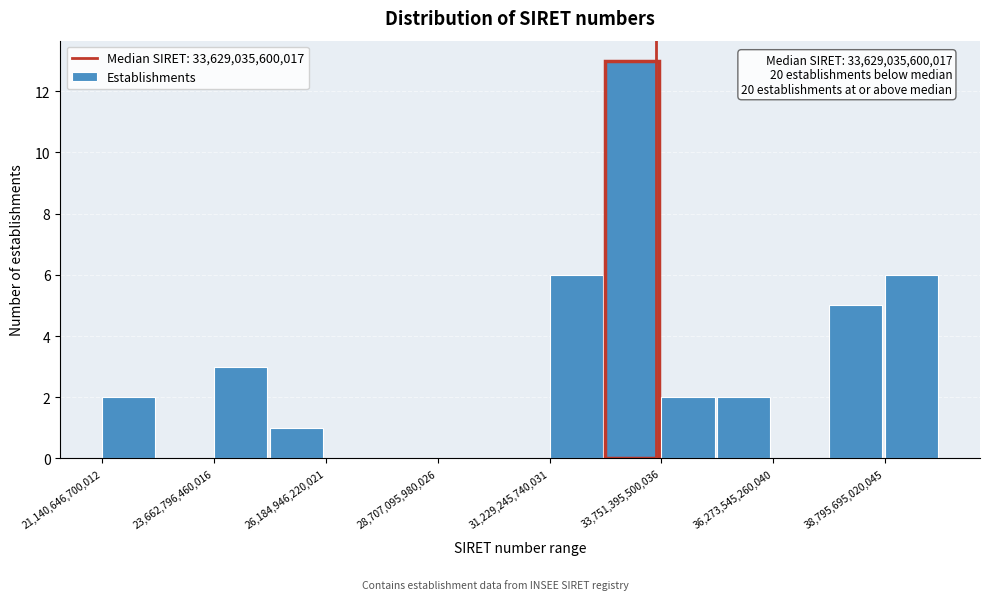

Read against the x-axis, roughly where is the centre of the tallest bar?

33000000000000